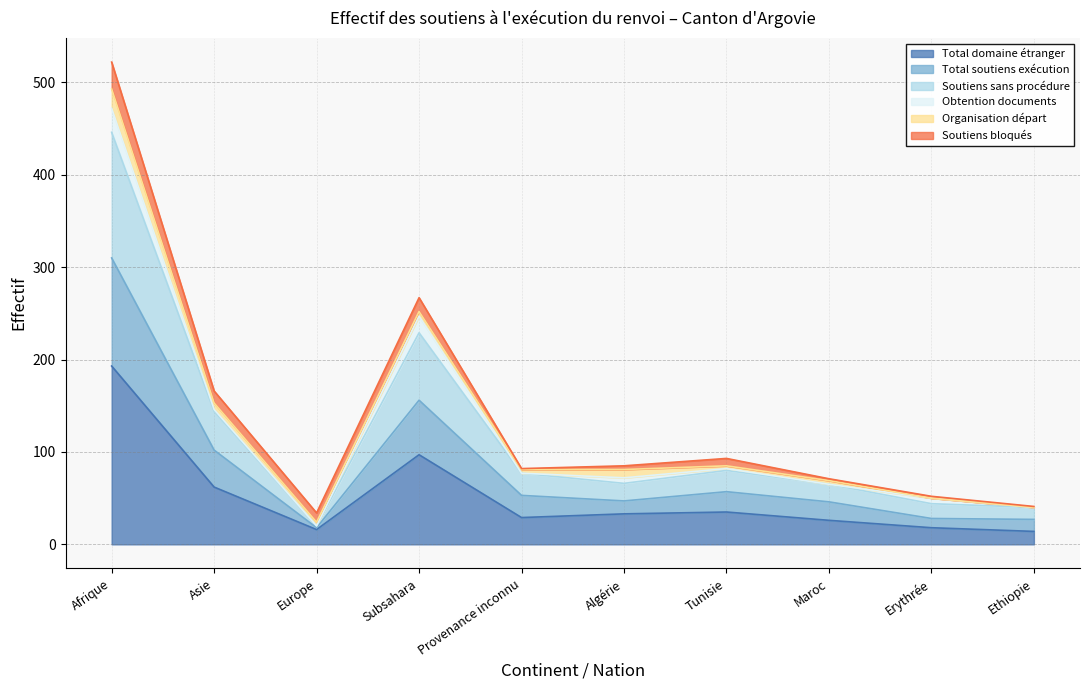

True or false: Soutiens sans procédure and Total soutiens exécution intersect in this chart.

False